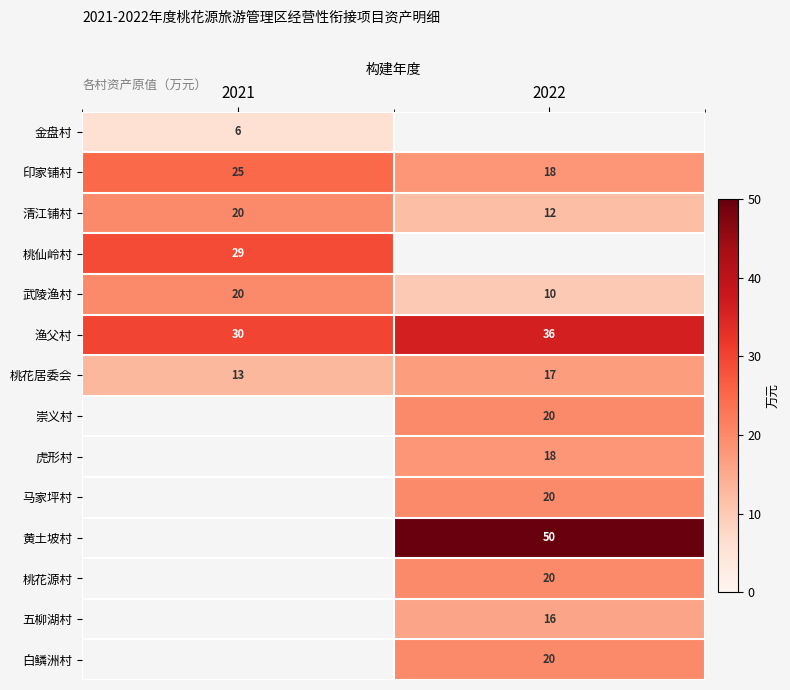

The 白鳞洲村 series shows 8.8 at 2022. True or false?

False